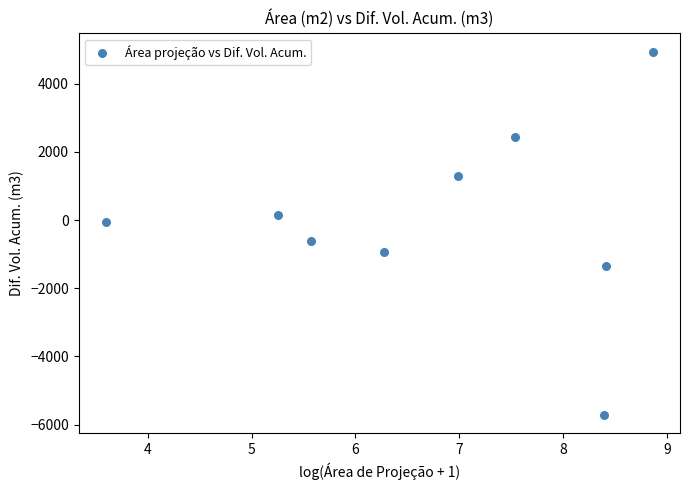

What is the range of X values (max minus min)?

5.3